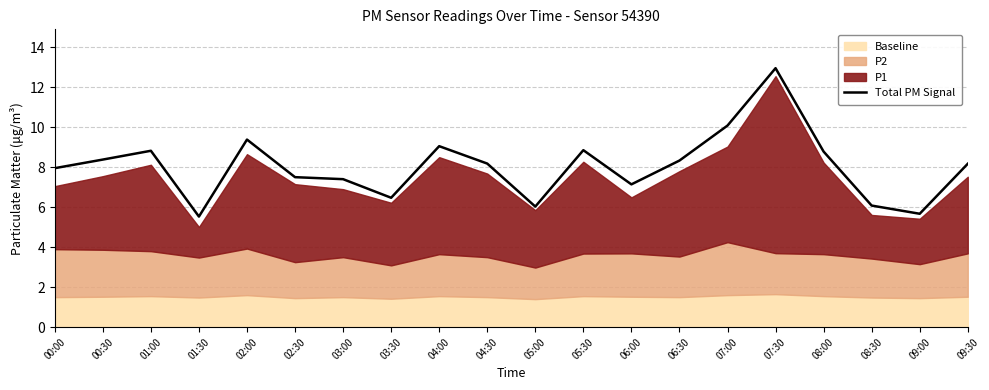

How many points are higher than both their immediate neighbors (excluding endpoints)?

5